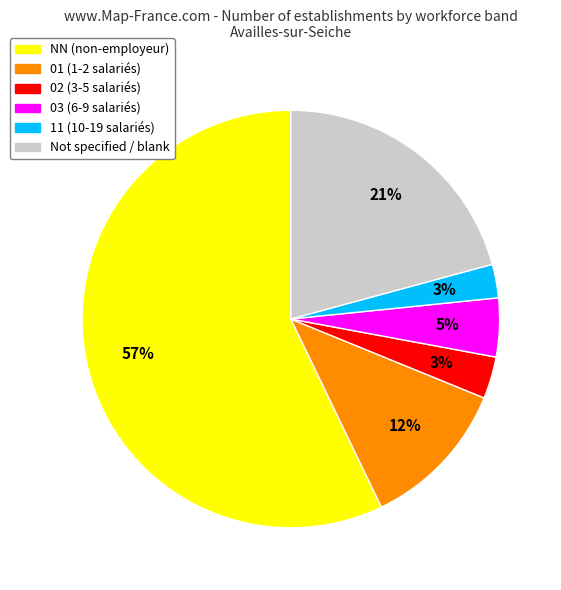

Does any single category account for the majority?

Yes